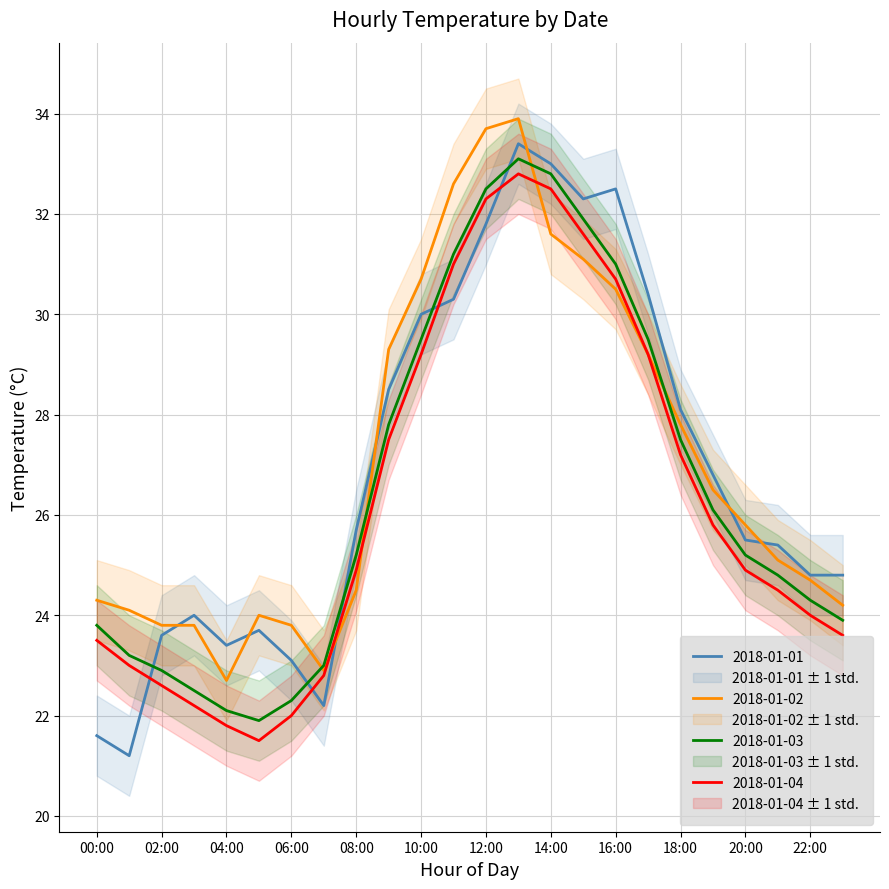

What is the spread (max minus min) of values at 06:00?

1.8